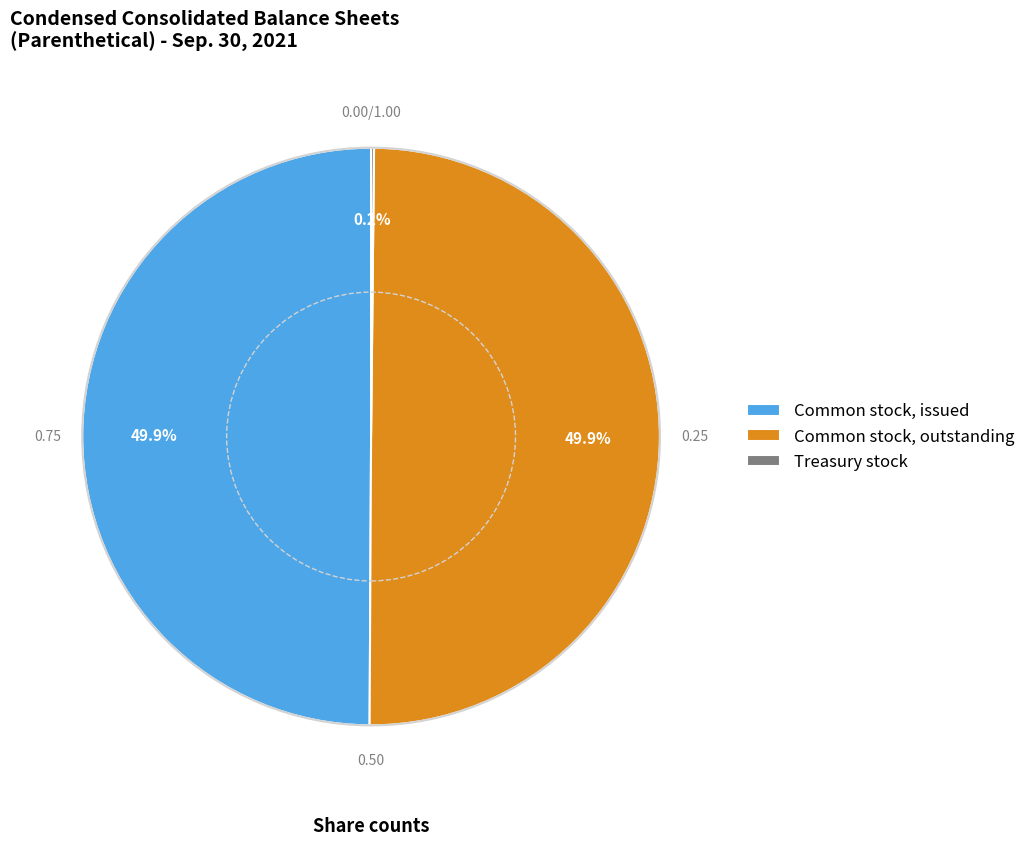

How many slices are in this pie chart?

3